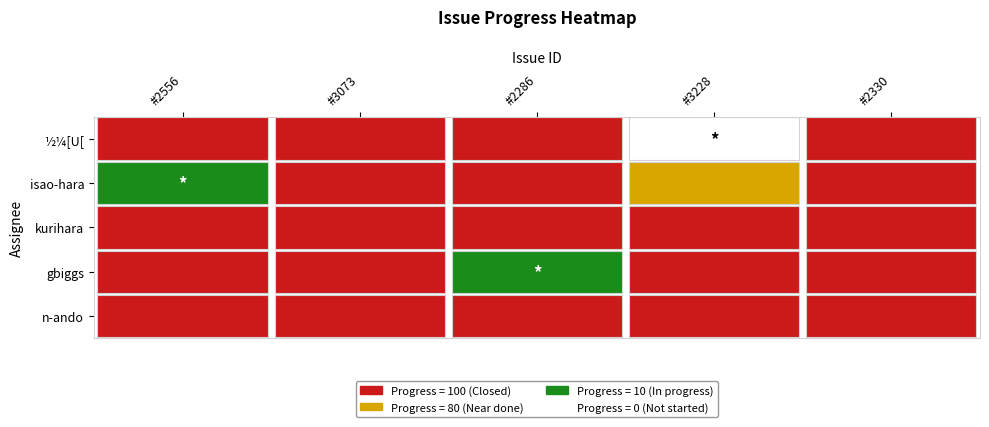

What is the difference between the gbiggs values at 2 and 1?

90